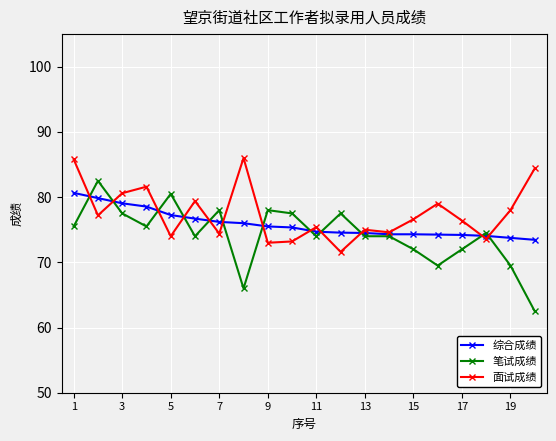

At how many categories does at least one series exceed 68?

20